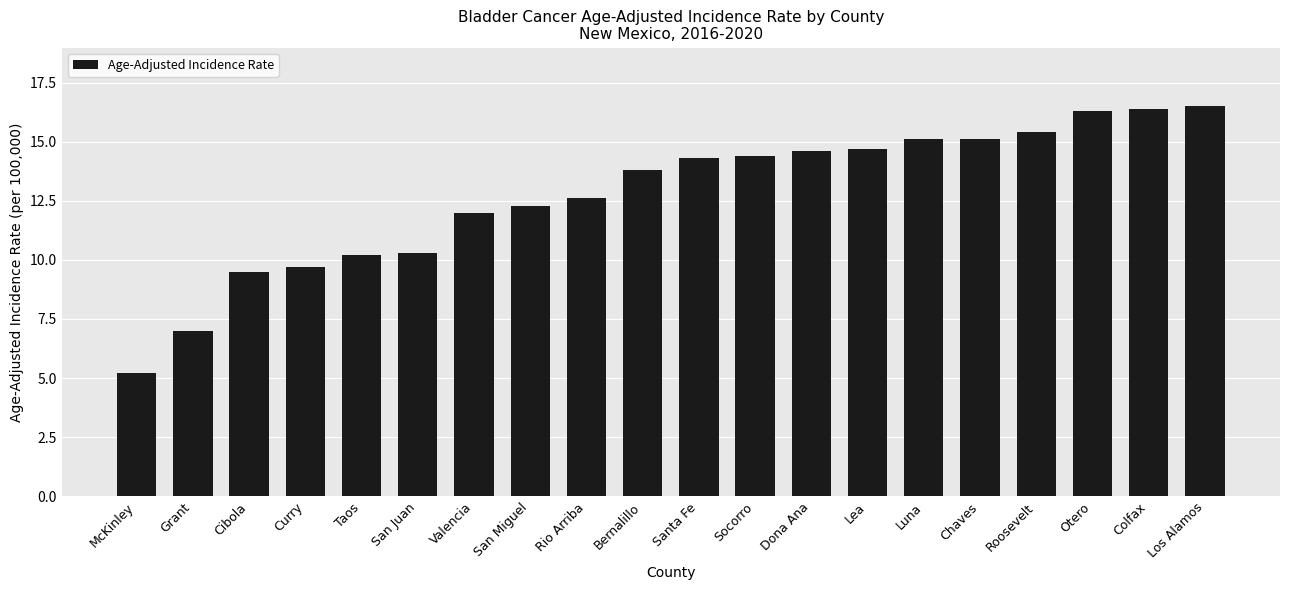

What is the change in value from McKinley to San Juan?

+5.1